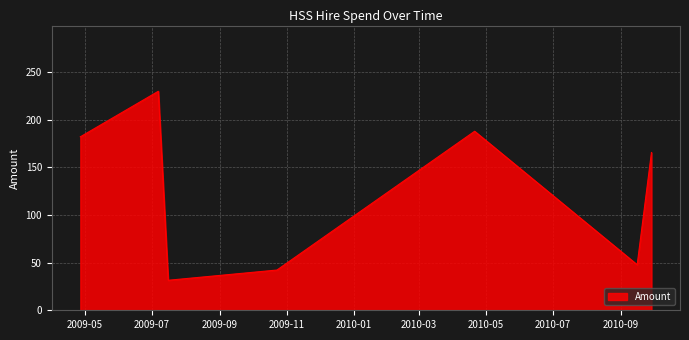

True or false: the data shows 42.3 at 2009-10-23.

True